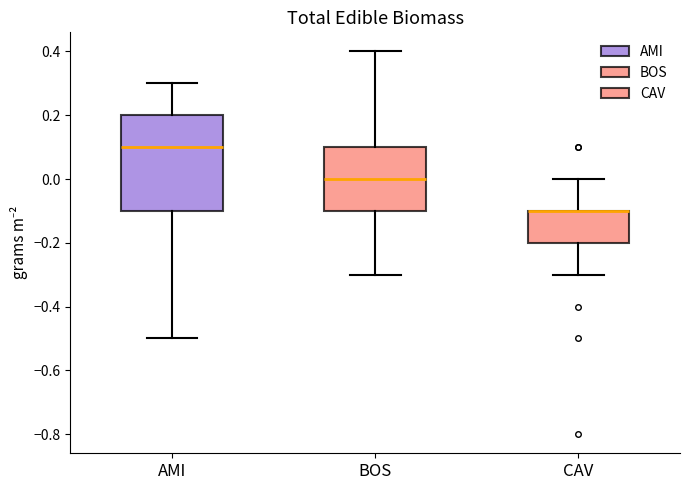

Which box is the tallest, from its lower edge to its upper edge?

AMI